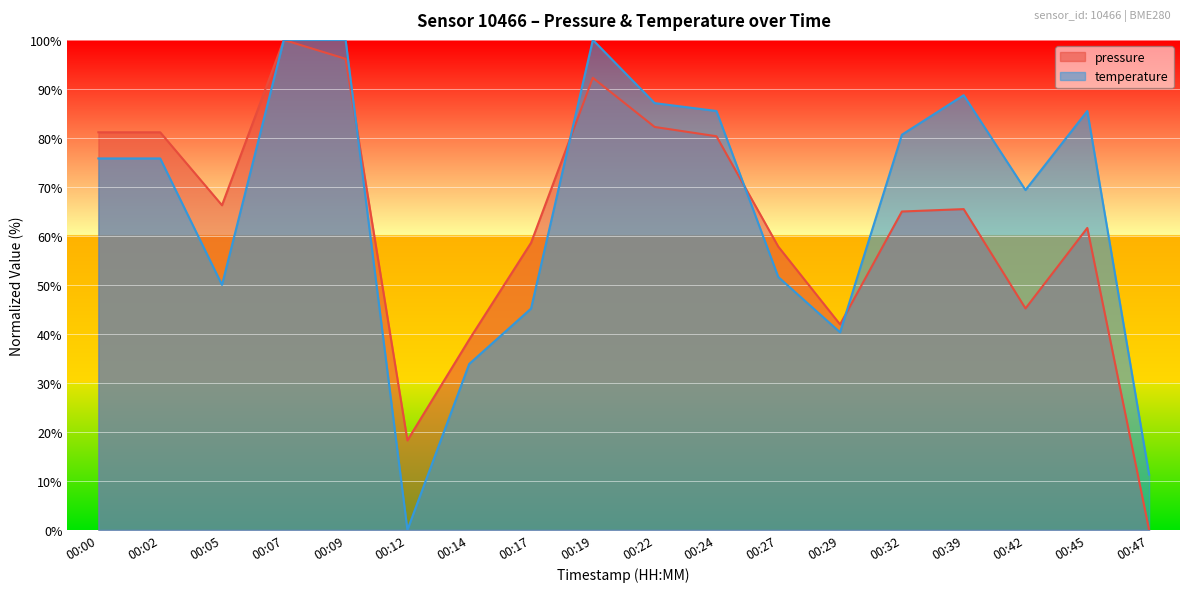

Rank the categories by temperature value from lowest to highest.

00:12, 00:47, 00:14, 00:29, 00:17, 00:05, 00:27, 00:42, 00:00, 00:02, 00:32, 00:24, 00:45, 00:22, 00:39, 00:07, 00:09, 00:19